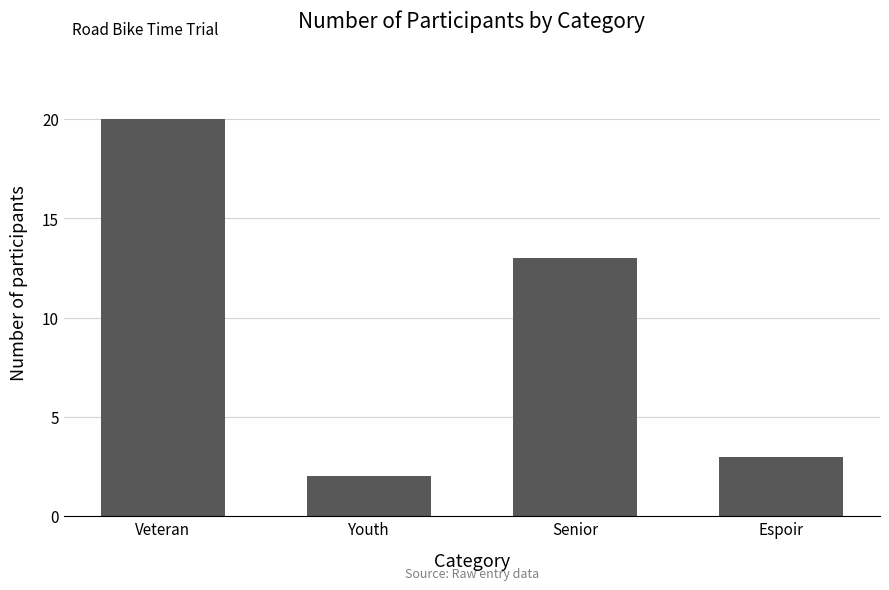

What is the label of the 2nd bar from the left?

Youth